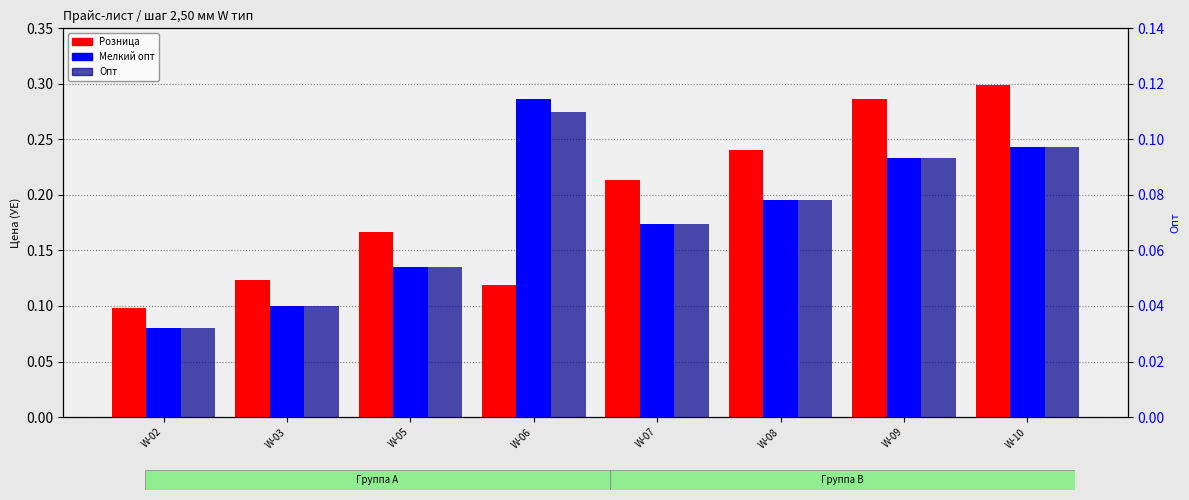

What is the value of the Мелкий опт bar at the 7th from the left?

0.1